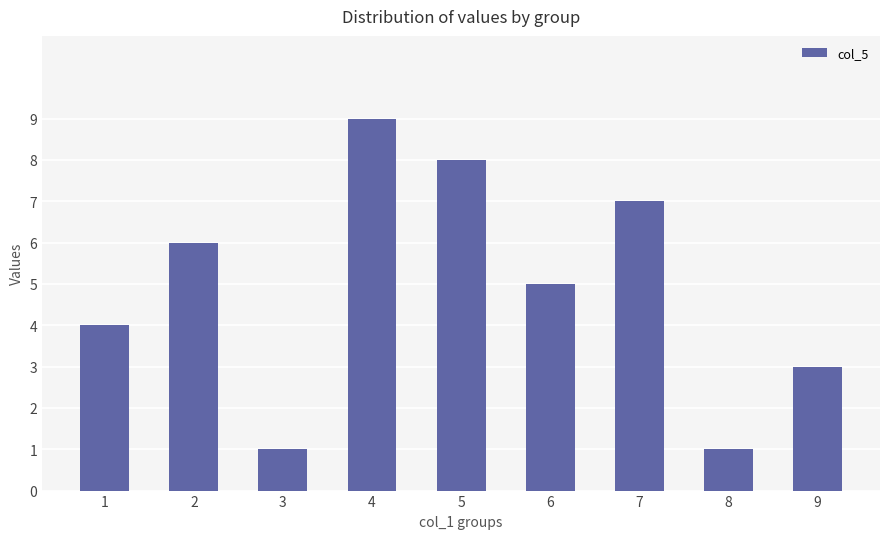

What is the change in value from 2 to 5?

+2